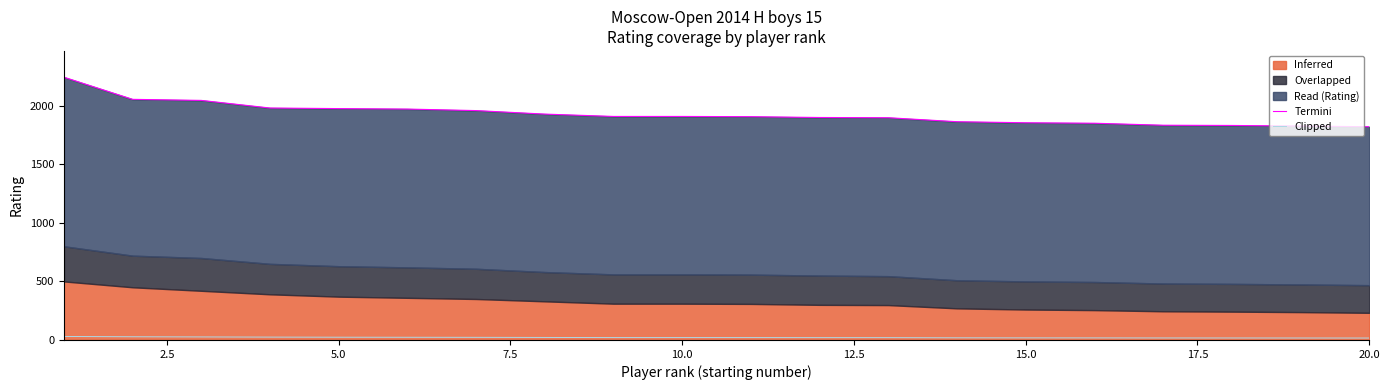

What is the sum of the Termini values at 14 and 2.5?

3910.0